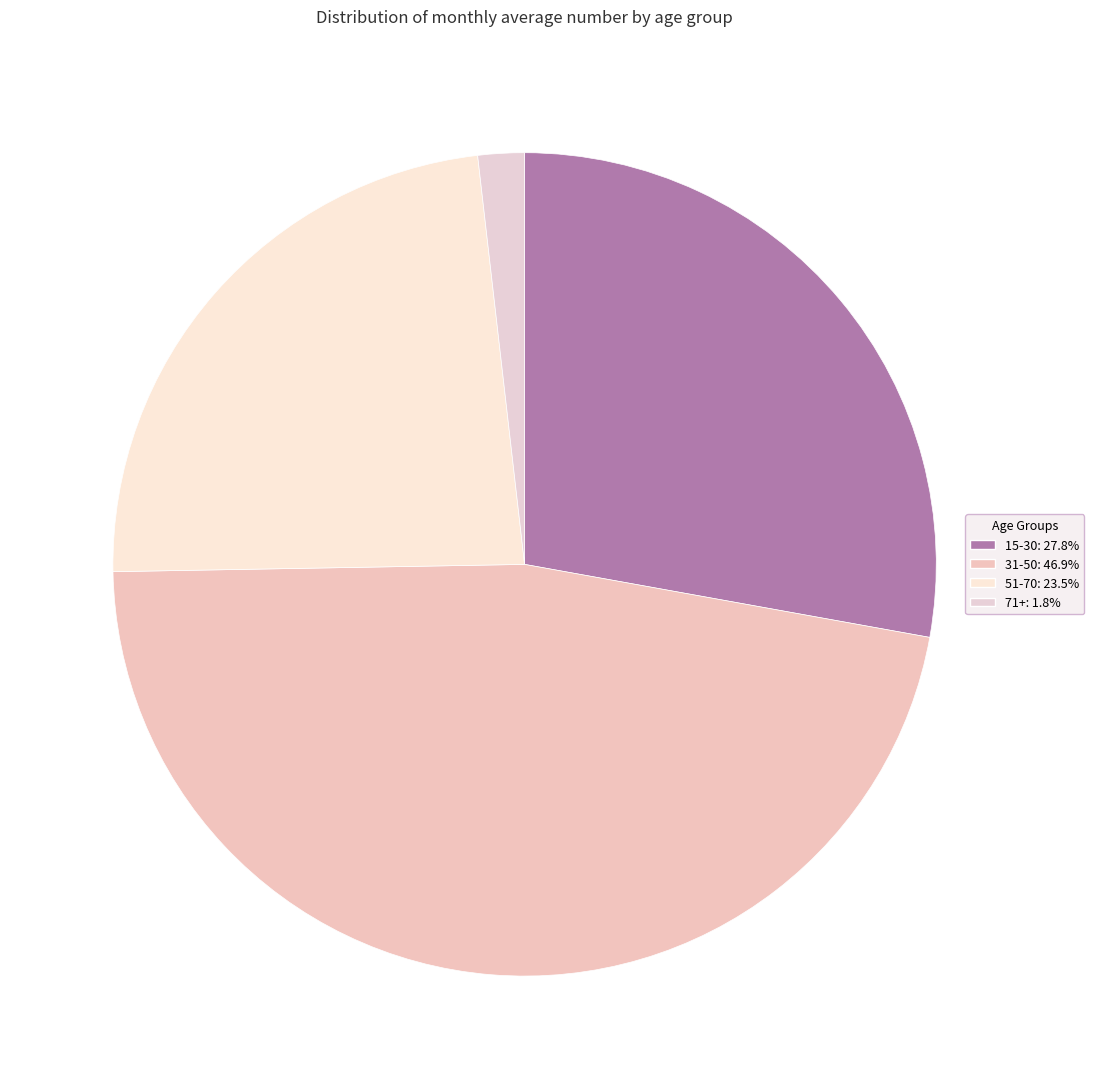

How many slices are in this pie chart?

4